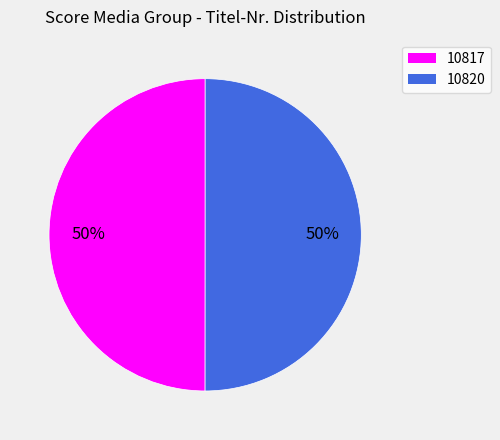

Do 10820 and 10817 together represent more than half of the pie?

Yes